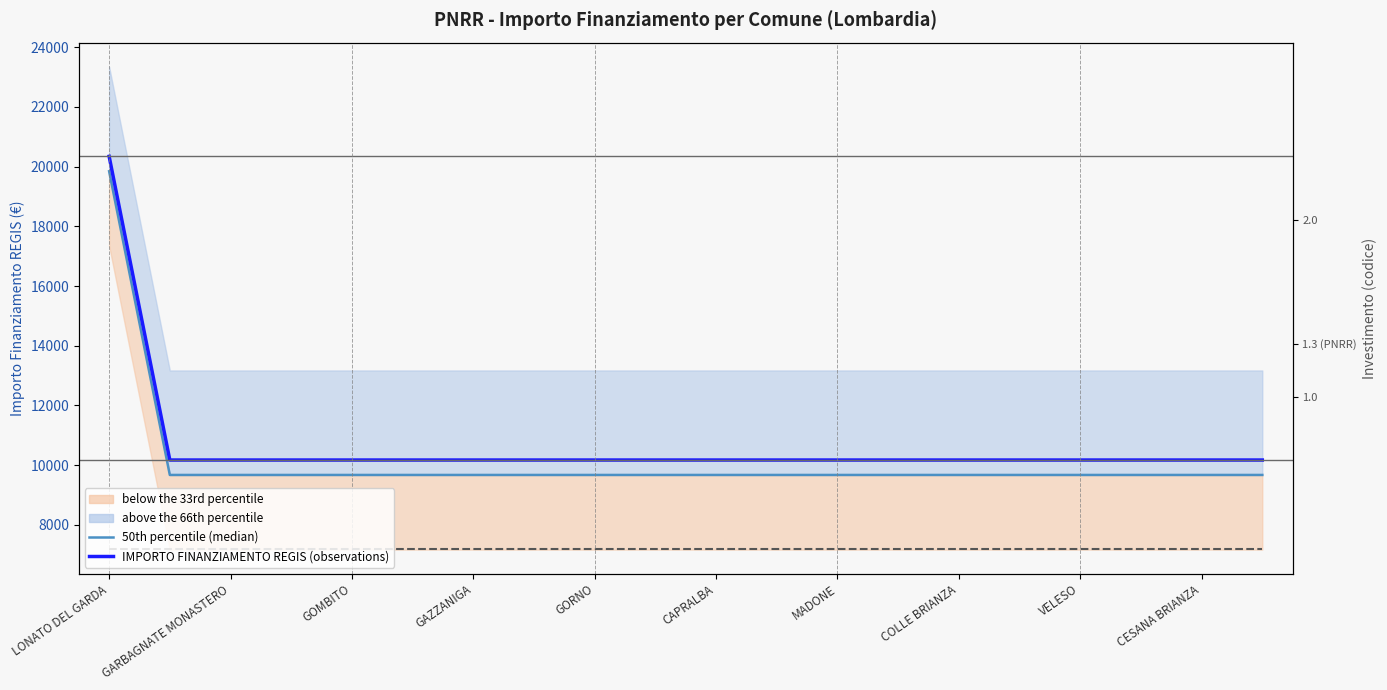

How many data points in IMPORTO FINANZIAMENTO REGIS (observations) are above 10172?

1